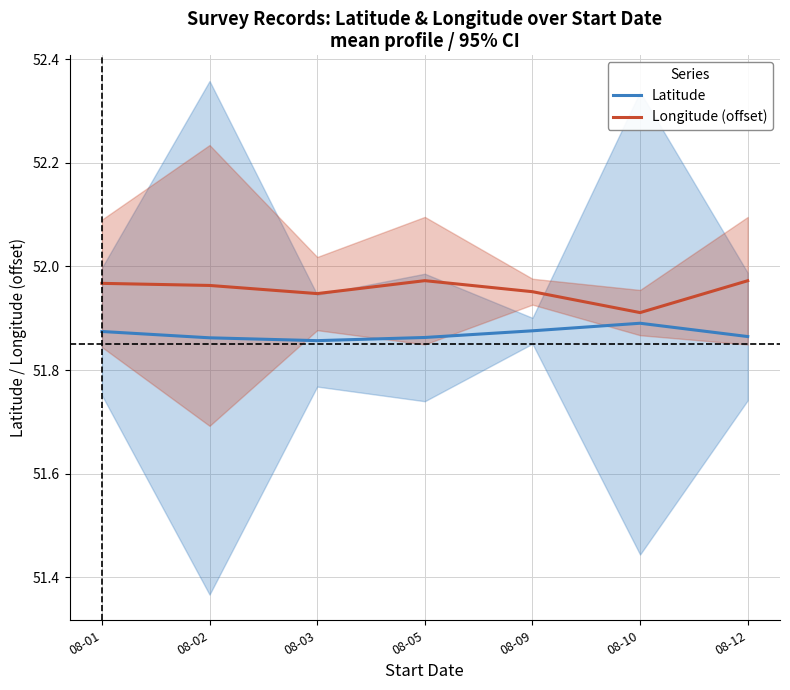

What is the sum of the Latitude values at 08-10 and 08-03?

103.7